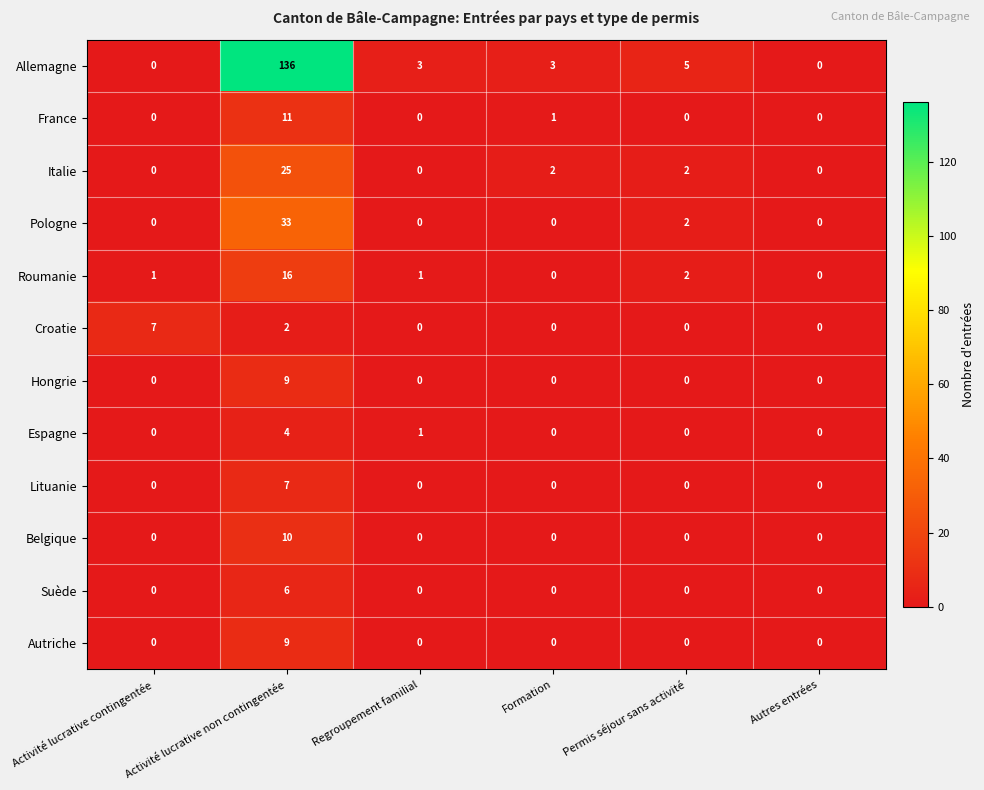

Is it true that Roumanie equals 0 at Permis séjour sans activité?

False